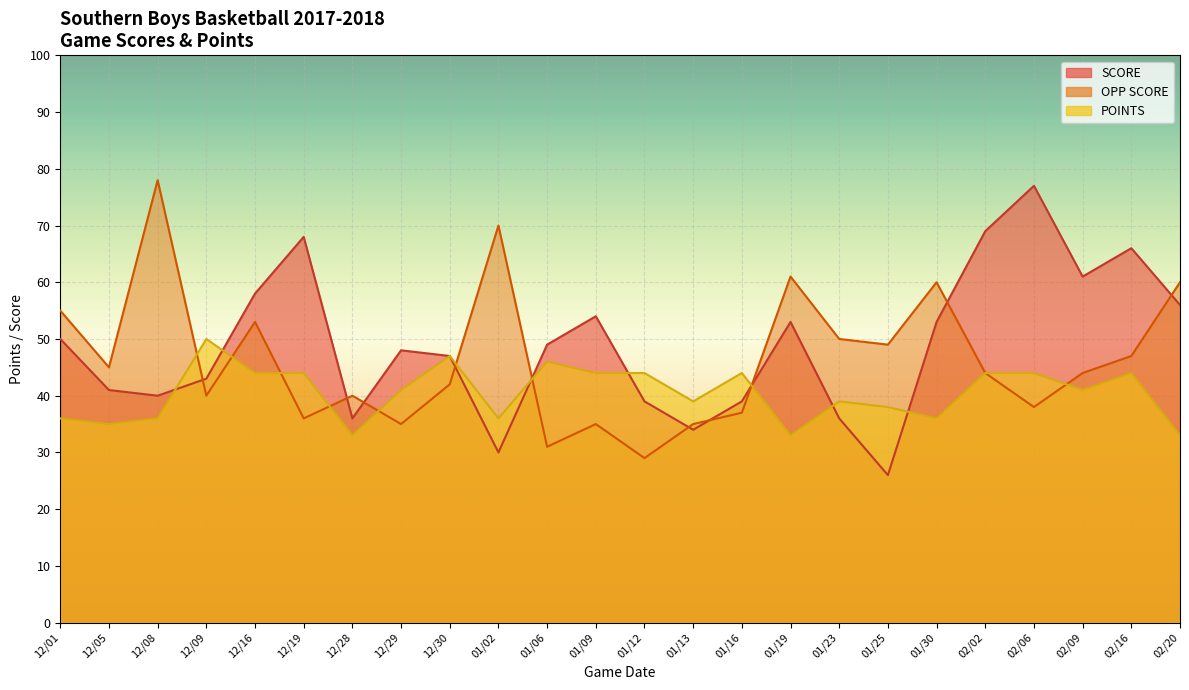

Which category has the highest value in the OPP SCORE line series?

12/08